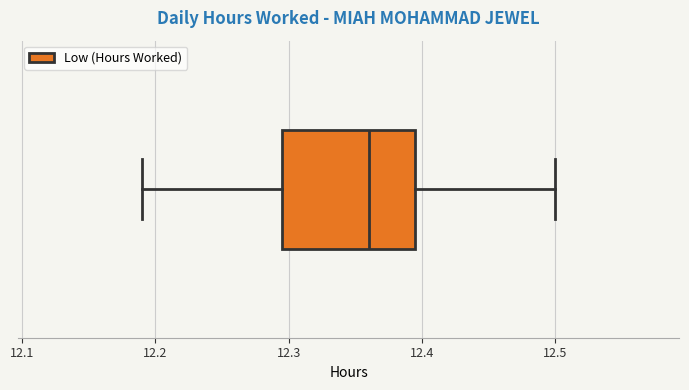

Where is the right edge of the box on the x-axis? The values are not printed on the chart, so give them approximately, as read against the axis.

12.40